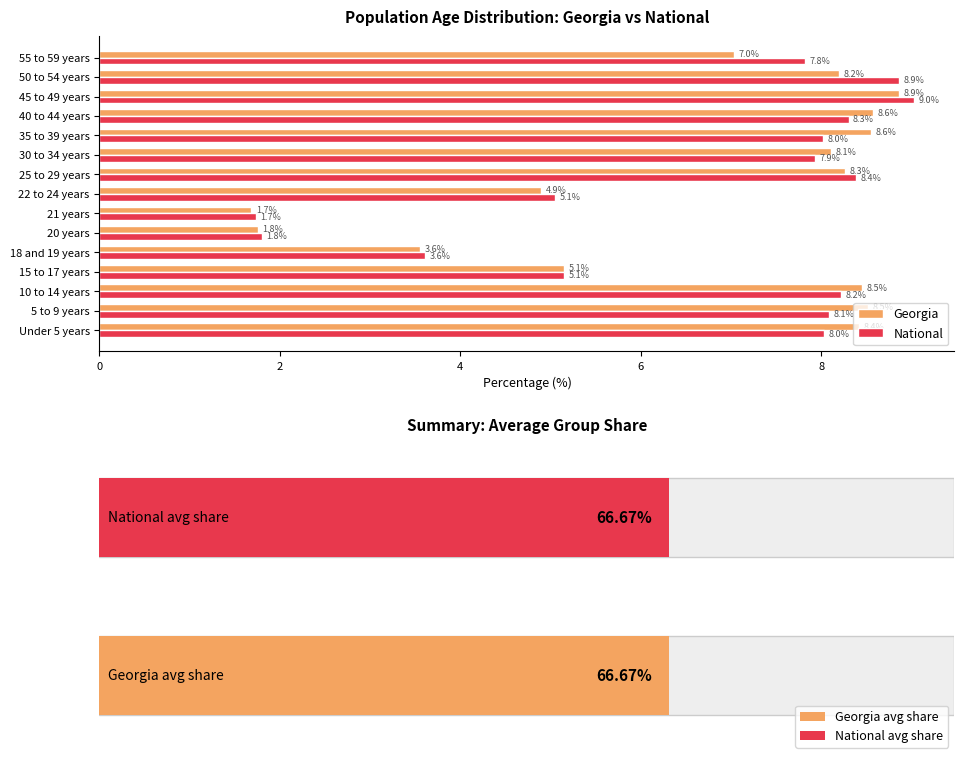

The value of Georgia at 45 to 49 years is 8.9. True or false?

True